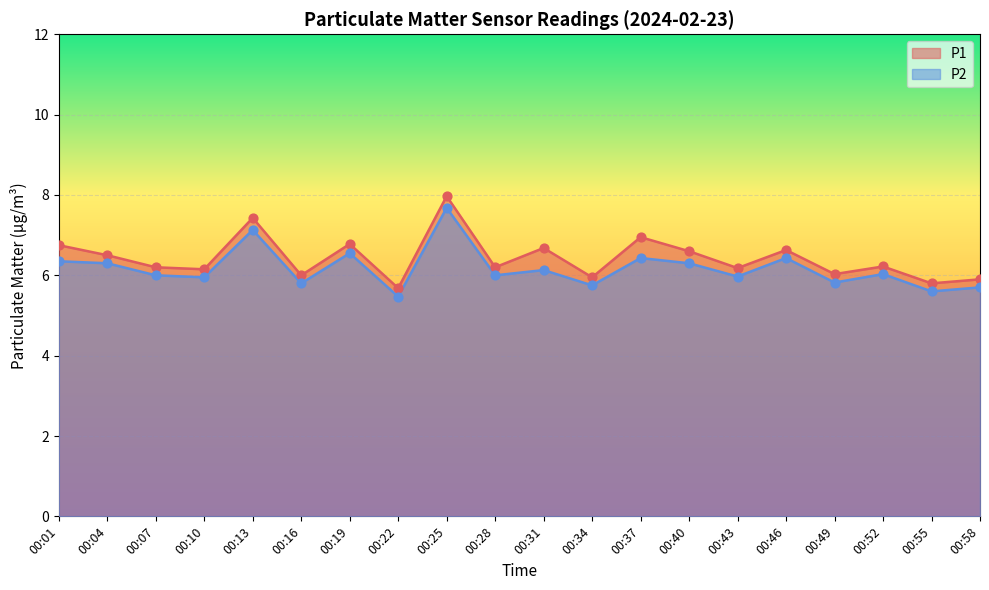

Which series has the widest spread of Y values?

P1